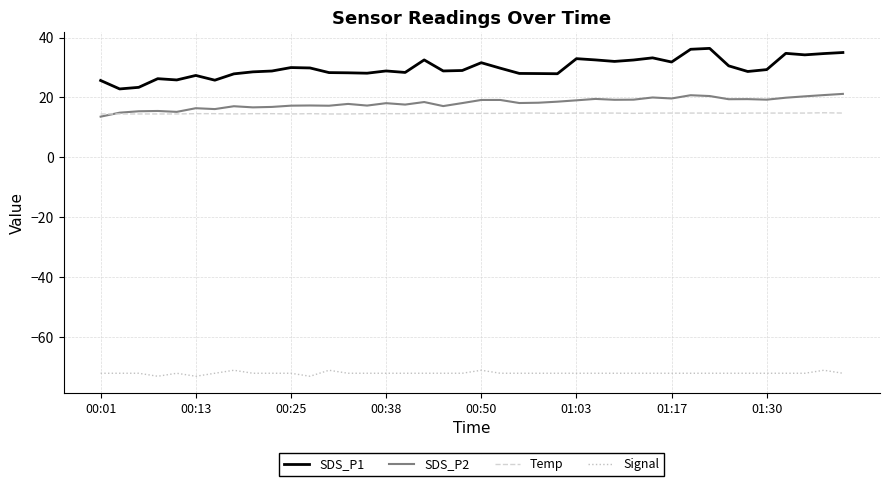

Which series has the widest spread of values?

SDS_P1